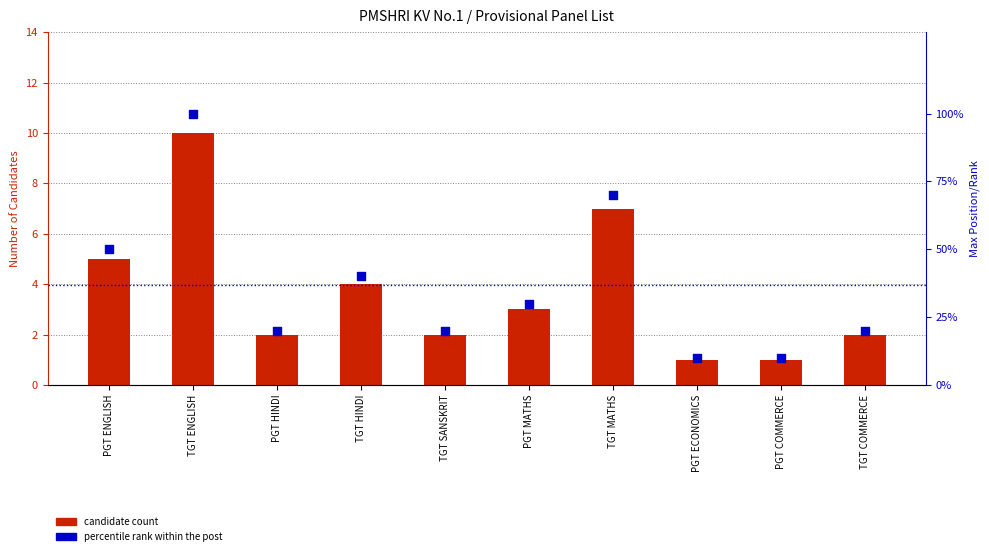

Which series reaches the maximum Y coordinate?

percentile rank within the post